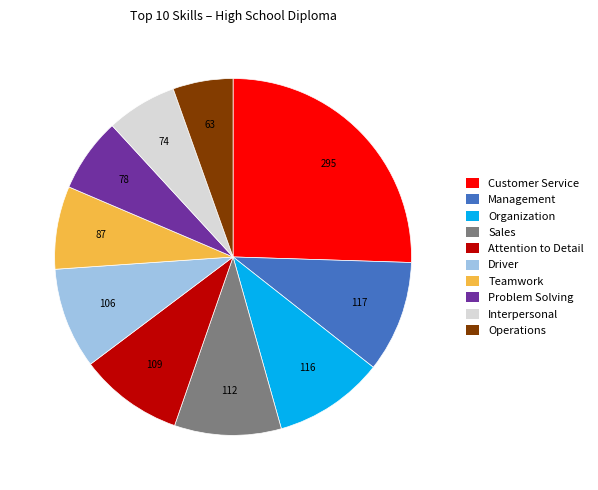

Is the sum of Interpersonal and Problem Solving greater than half?

No